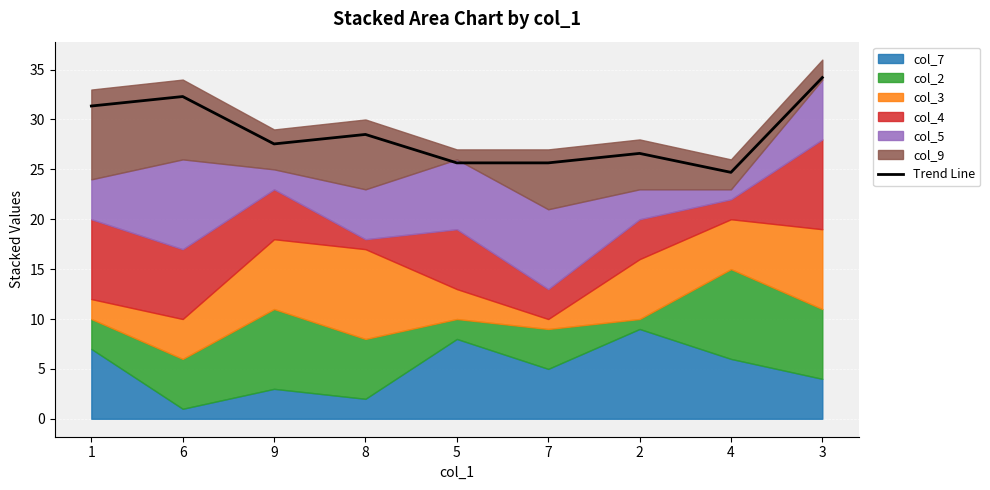

The value at 4 is 33.4. True or false?

False